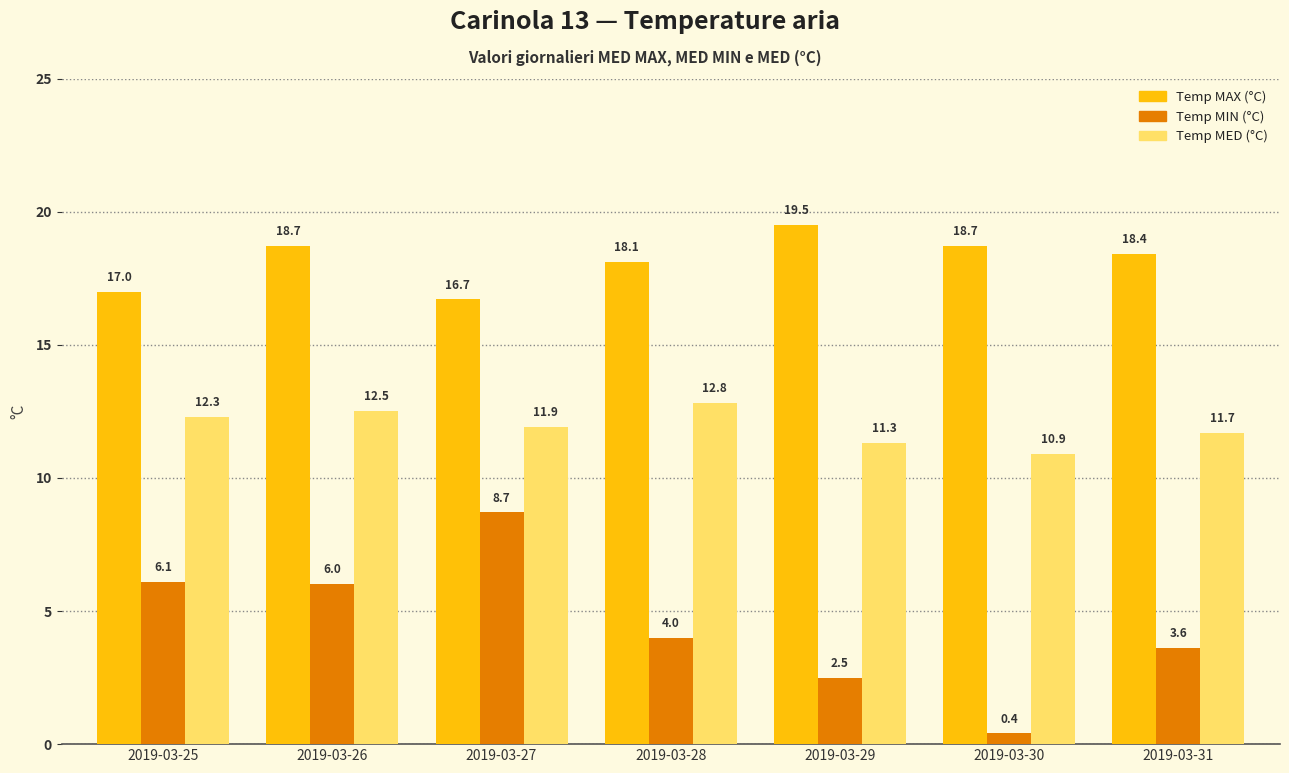

What is the sum of all Temp MIN (°C) values?

31.3